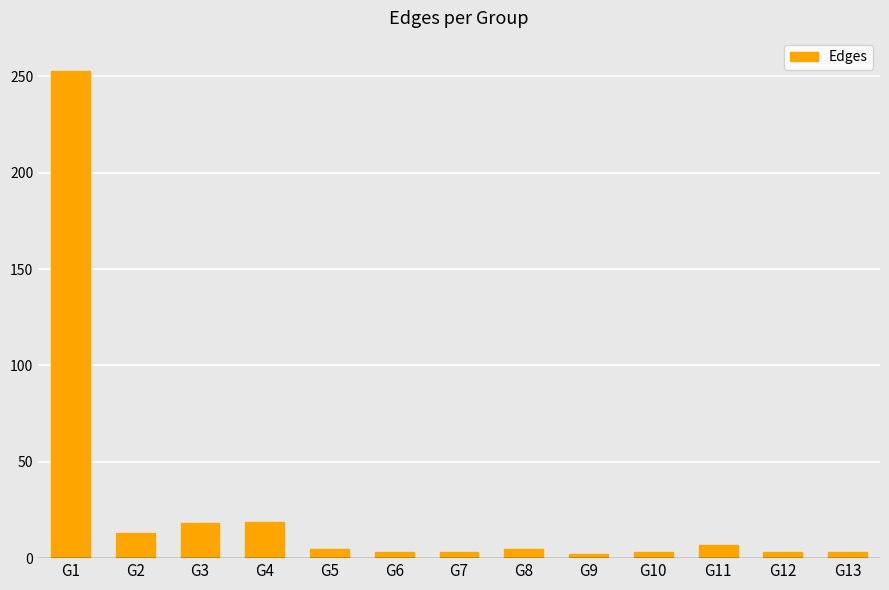

What is the average value?

26